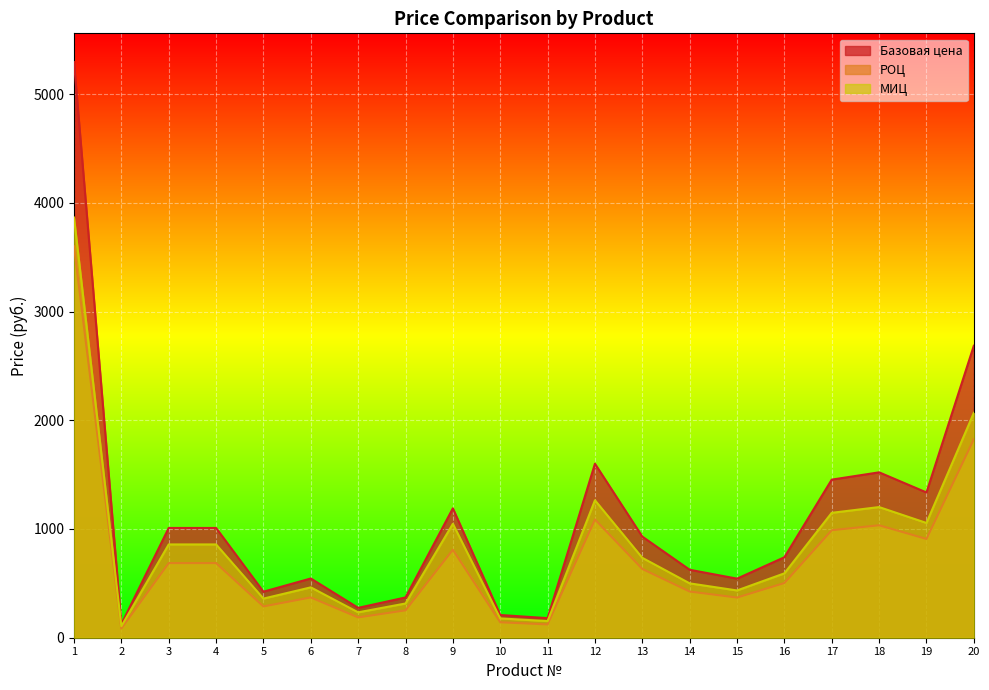

True or false: Базовая цена has more than 2 points higher than both neighbors.

True